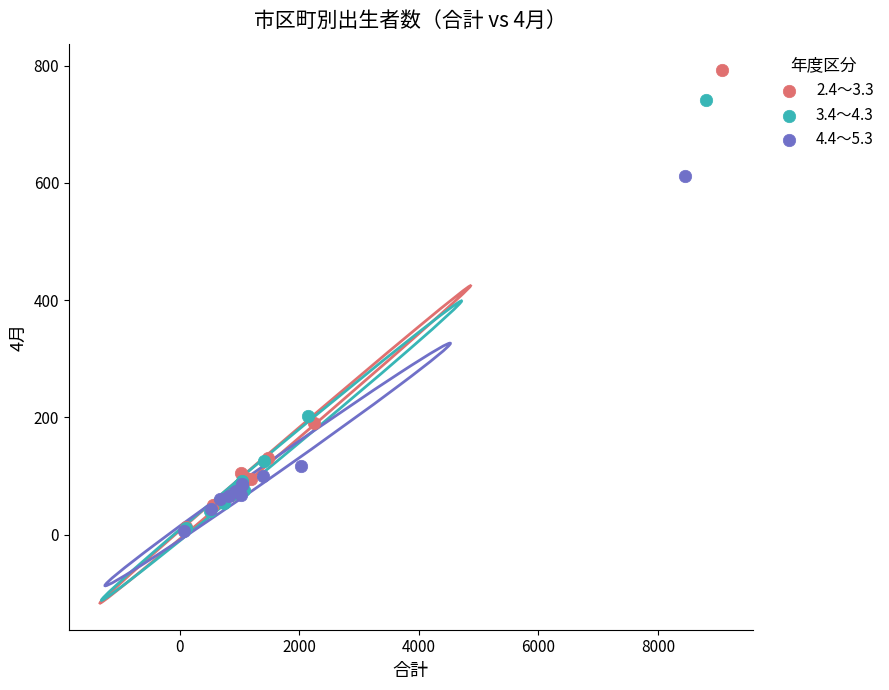

Which series has the largest Y range (max minus min)?

2.4～3.3